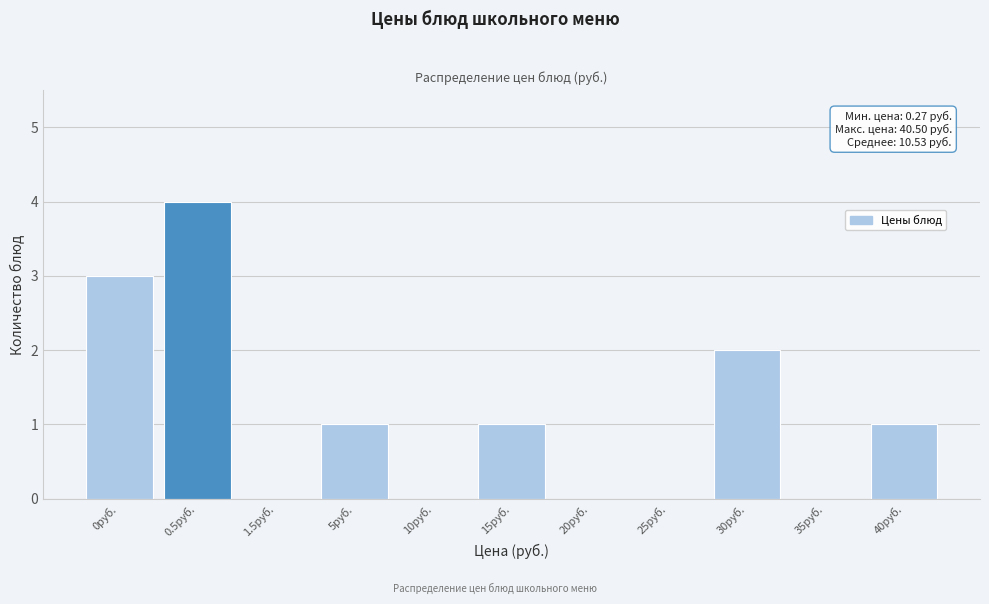

Reading left to right, what are all the values shown in this chart?

0руб.=3	0.5руб.=4	1.5руб.=0	5руб.=1	10руб.=0	15руб.=1	20руб.=0	25руб.=0	30руб.=2	35руб.=0	40руб.=1